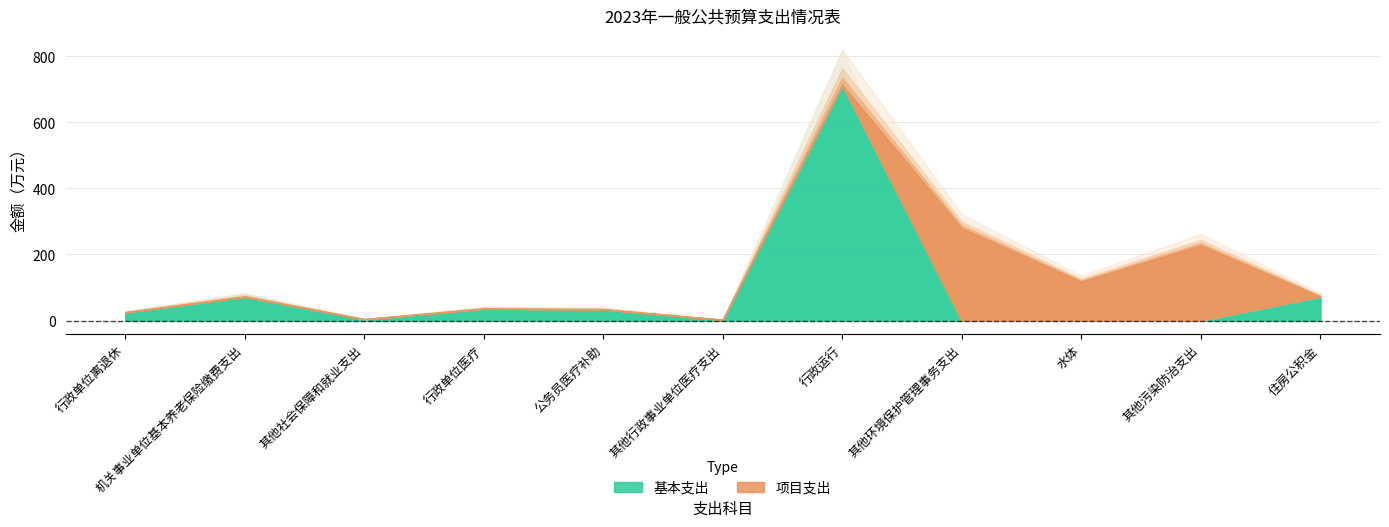

Where do 项目支出 and 基本支出 first cross each other?

行政运行 and 其他环境保护管理事务支出